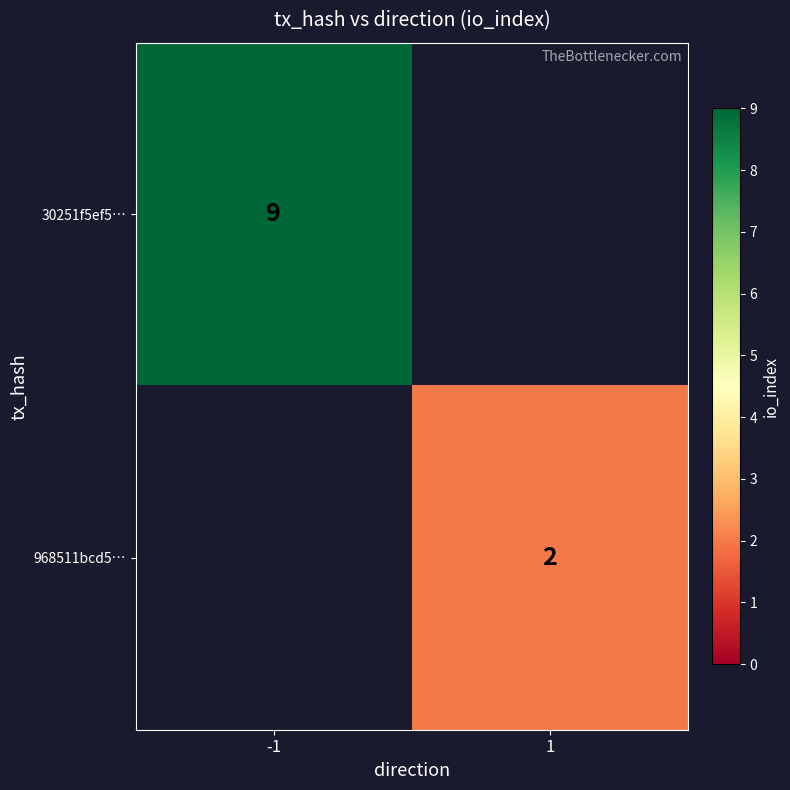

The value of 968511bcd5… at 1 is 2. True or false?

True